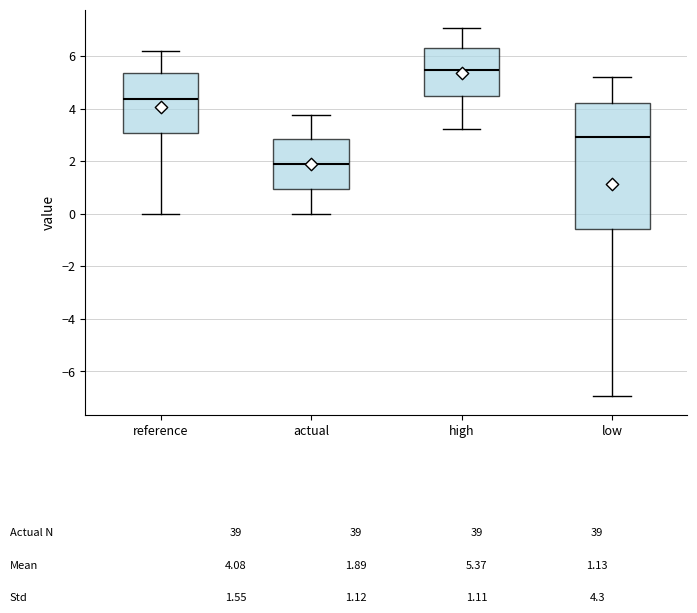

Which box's median line is the highest?

high